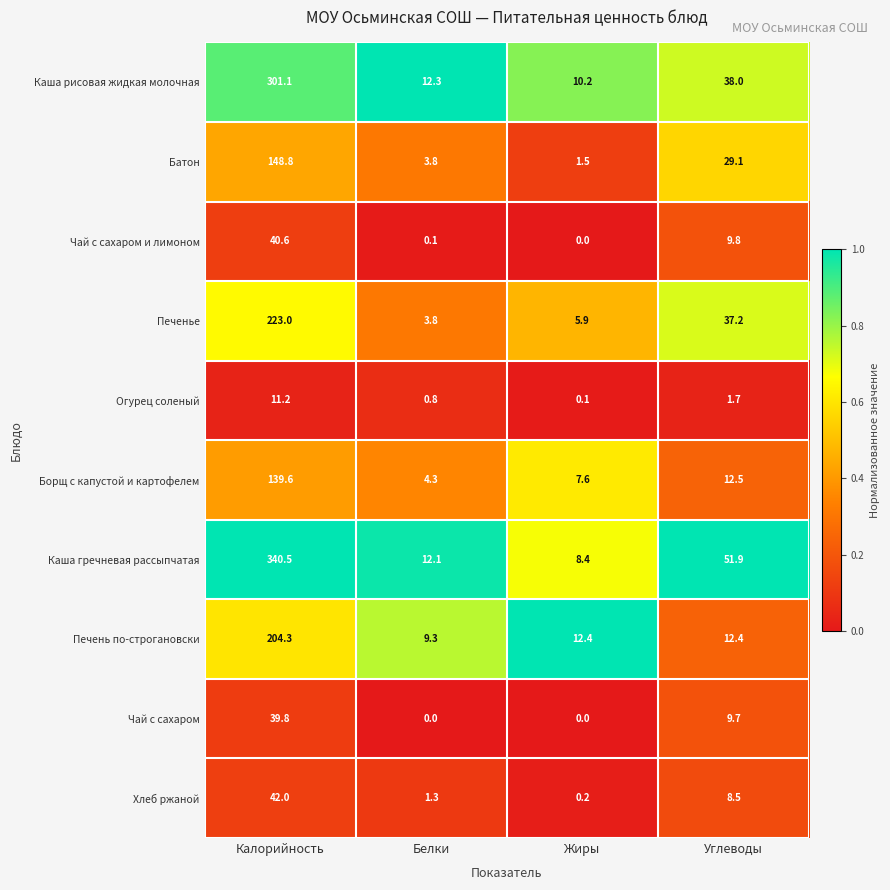

At which label does Борщ с капустой и картофелем first exceed 12?

Калорийность